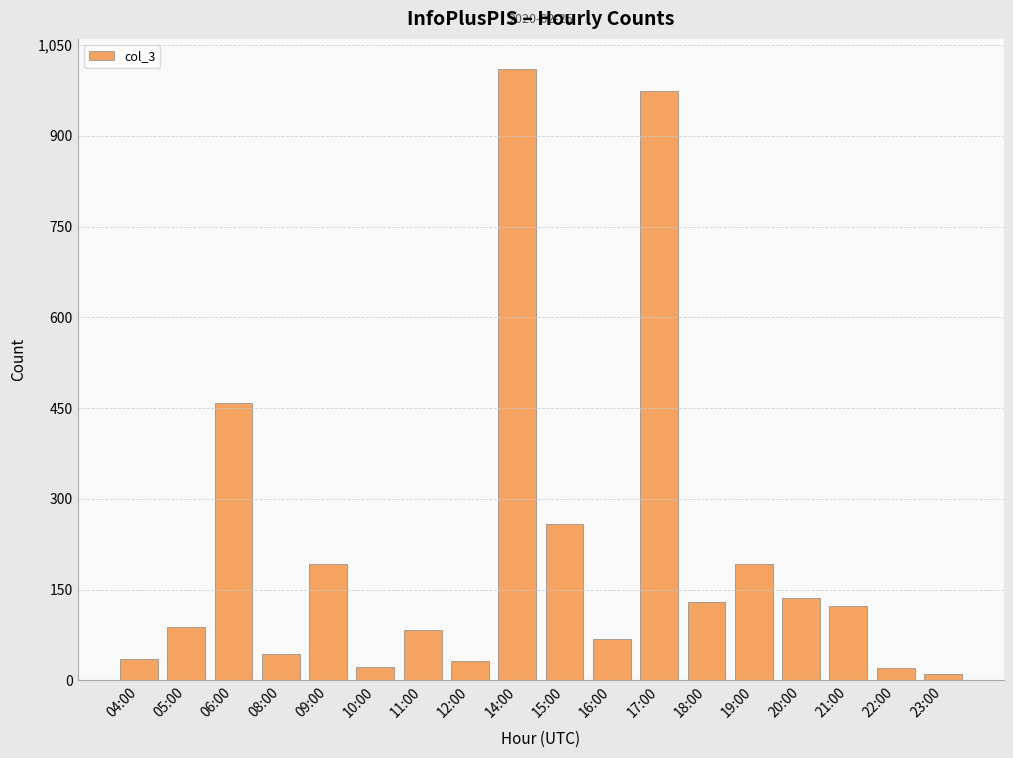

What is the sum of all values?

3882